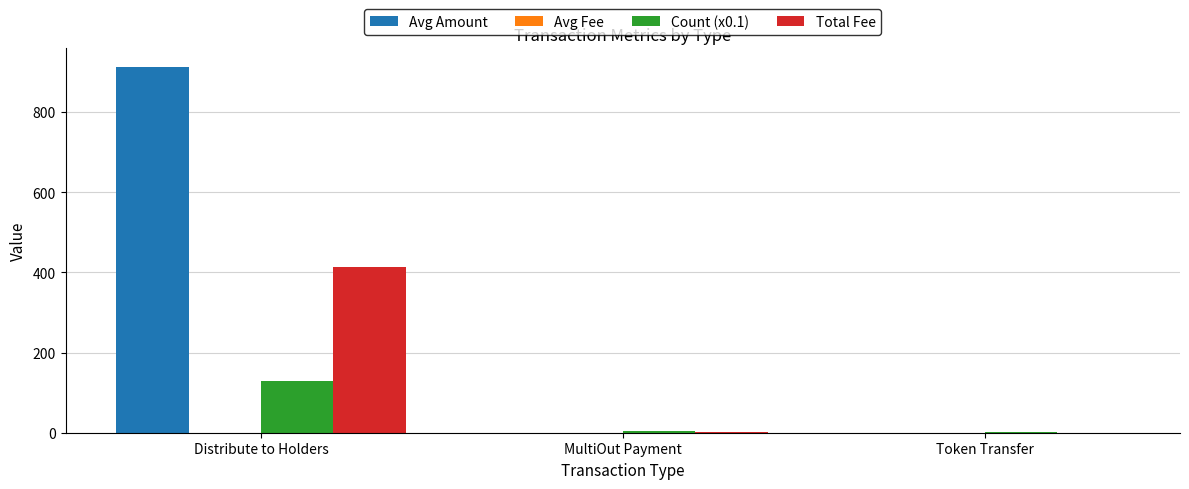

How many groups of bars are there?

3